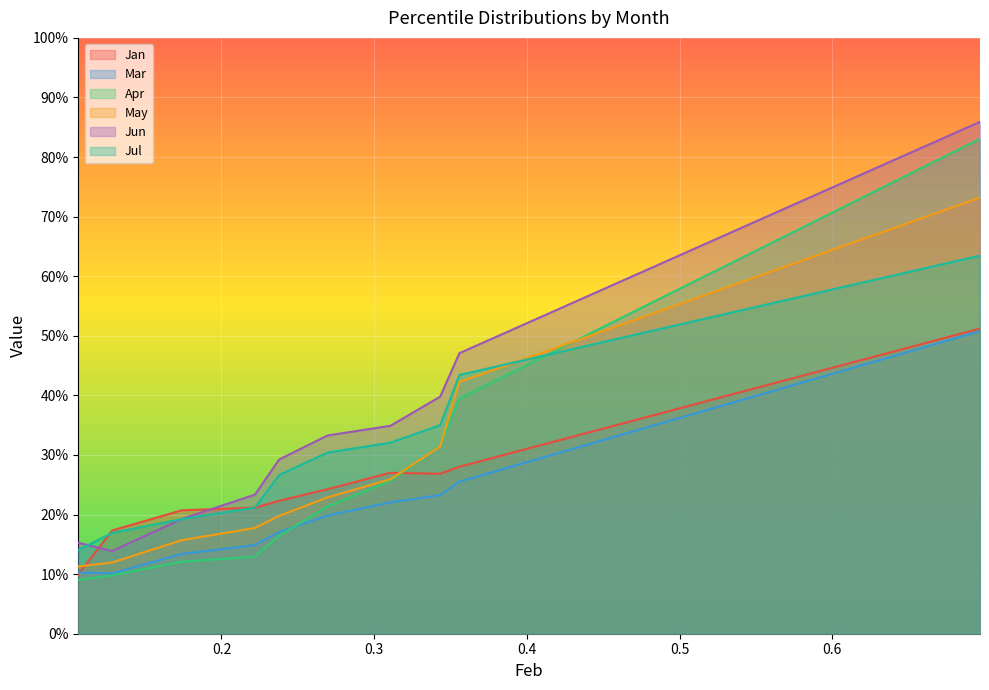

At pct25, list the series in order from largest to smallest.

Jan, Jun, Jul, May, Mar, Apr